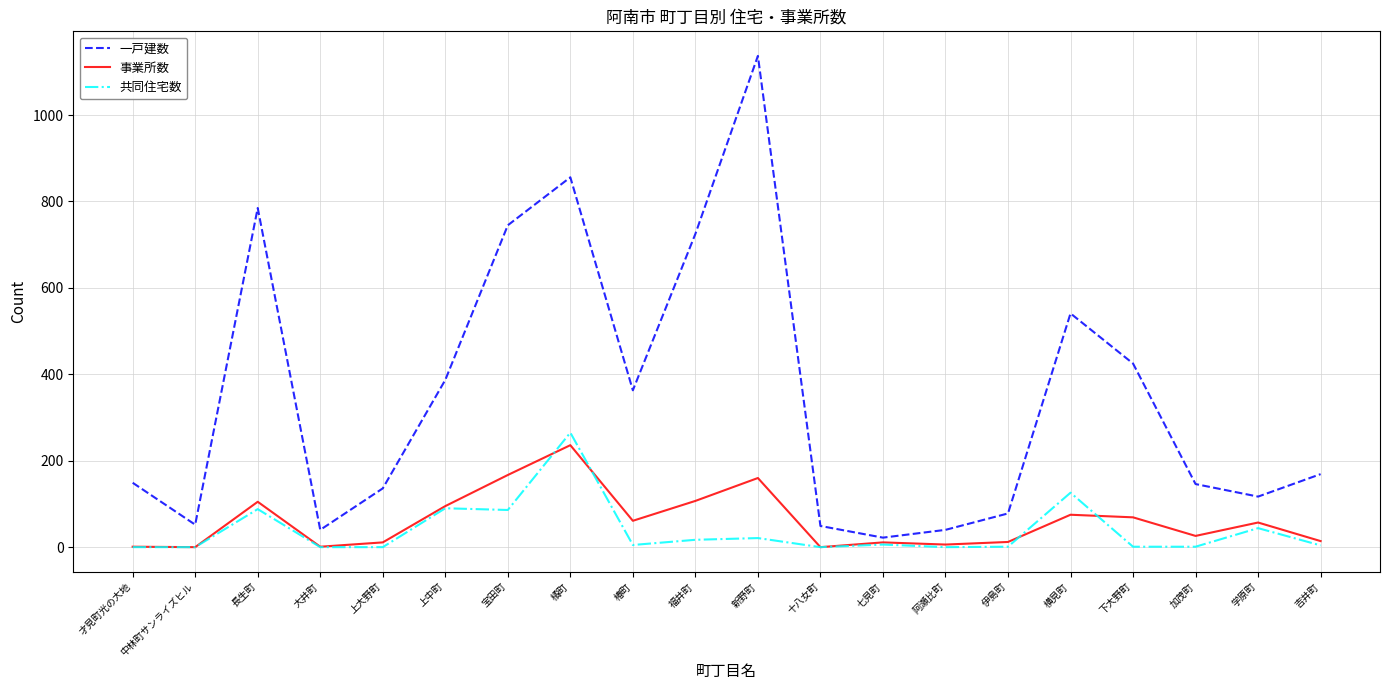

How many lines are shown in the chart?

3